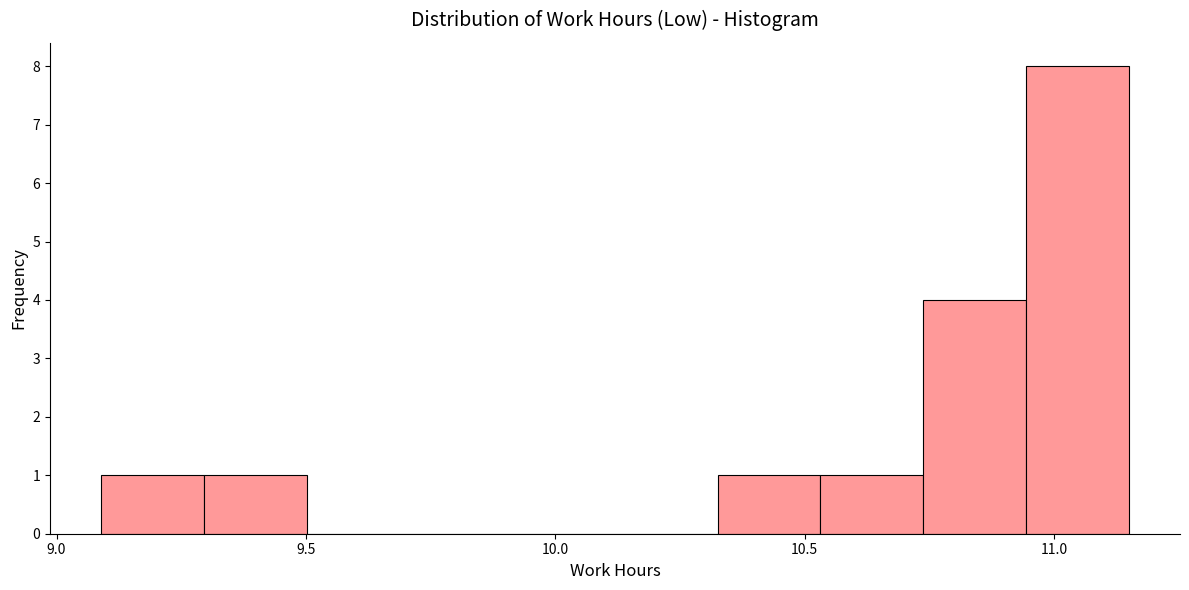

Reading left to right, transcribe this chart: for each bar, give the range it covers on the x-axis and its height. Neither the bar edges nor the heights are printed on the chart, so give them approximately, as read against the axes.

9.10 to 9.30: 1
9.30 to 9.50: 1
9.50 to 9.70: 0
9.70 to 9.90: 0
9.90 to 10.10: 0
10.10 to 10.35: 0
10.35 to 10.55: 1
10.55 to 10.75: 1
10.75 to 10.95: 4
10.95 to 11.15: 8